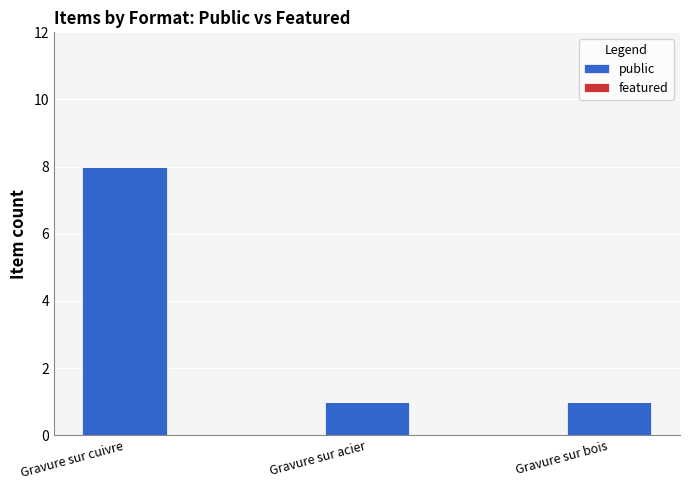

What is the label of the 1st bar from the right?

Gravure sur bois